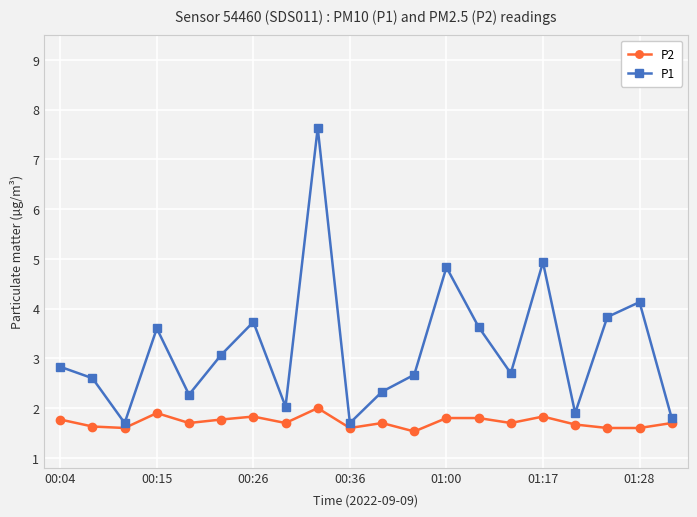

In P1, how many points are lower than both neighbors (excluding endpoints)?

6